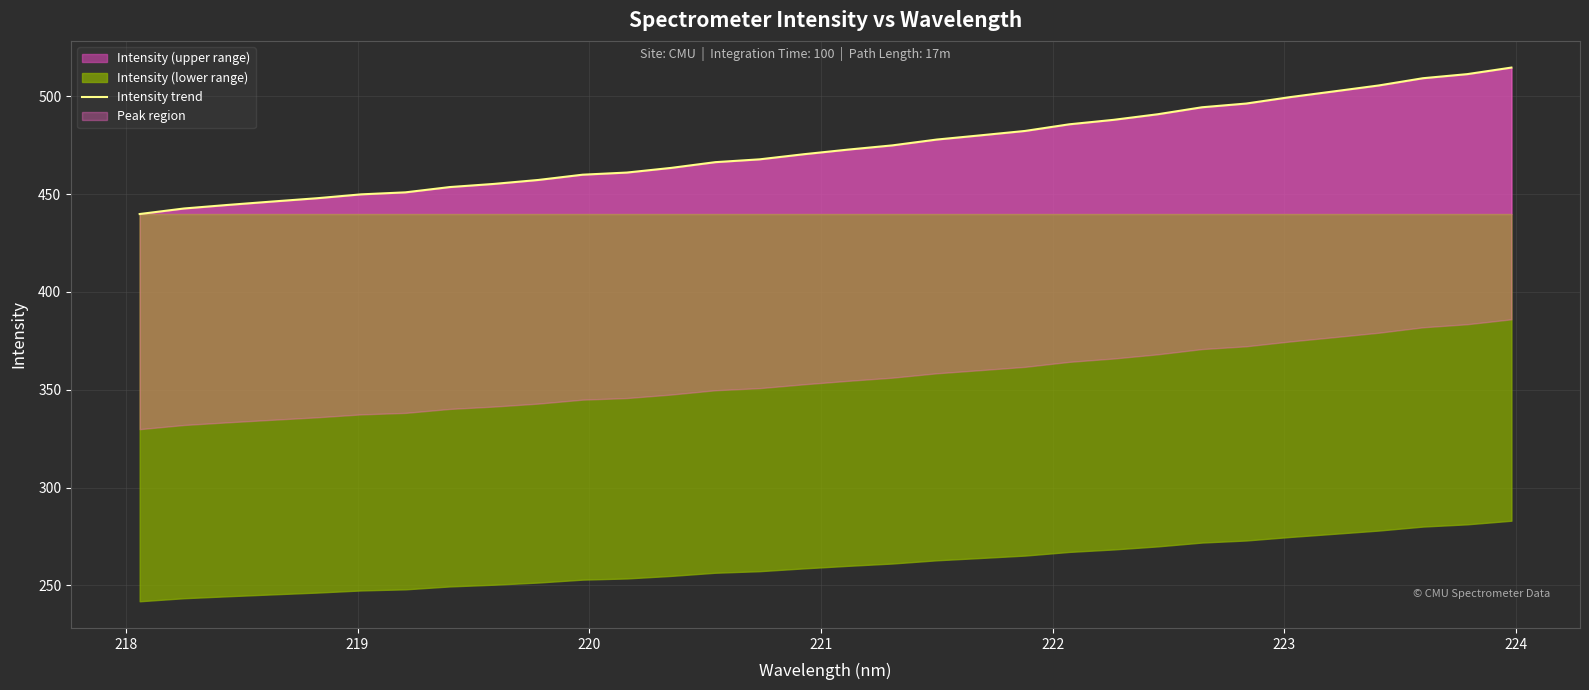

What is the minimum value for Intensity (upper range)?

439.8